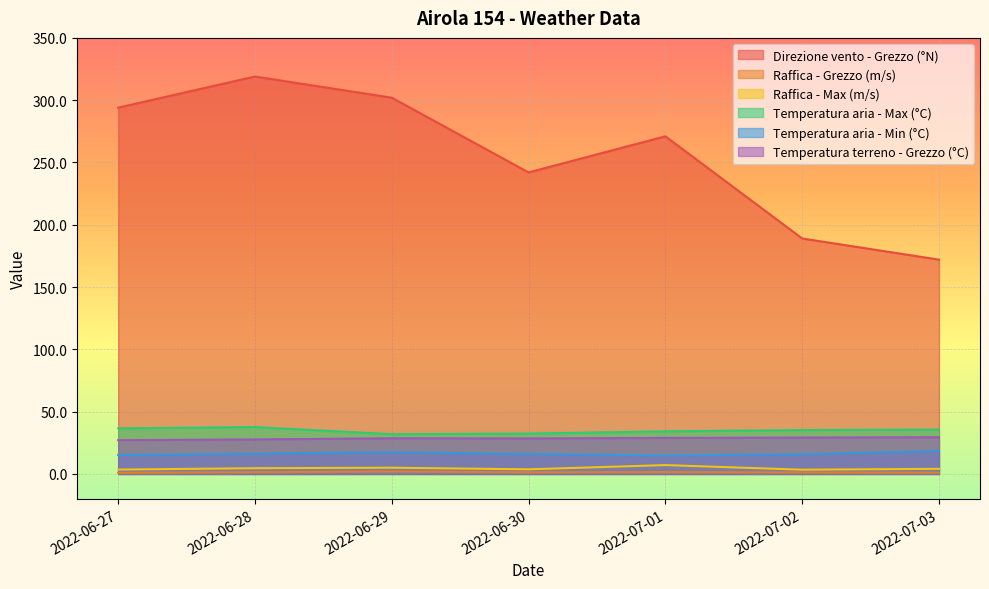

True or false: Direzione vento - Grezzo (°N) has more than 0 points higher than both neighbors.

True